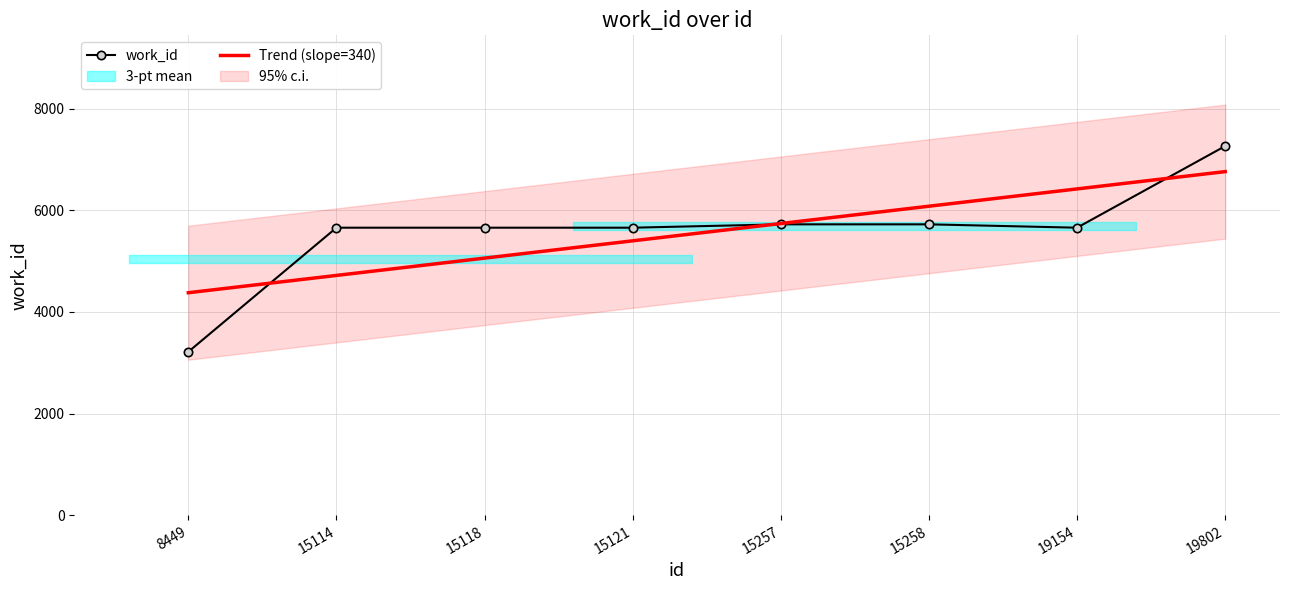

Which series has the largest range (max minus min)?

work_id